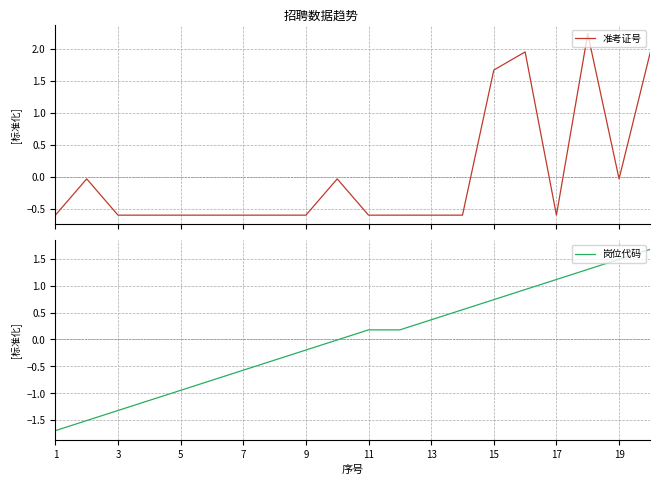

What is the approximate value of 岗位代码 at 11?

0.2